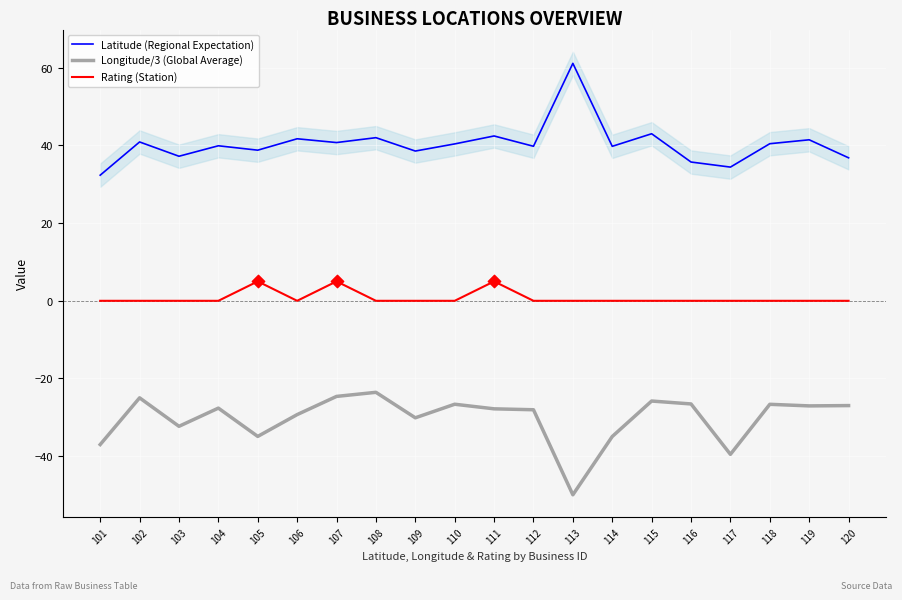

Is the value of Latitude (Regional Expectation) at 113 greater than the value of Longitude/3 (Global Average) at 102?

Yes